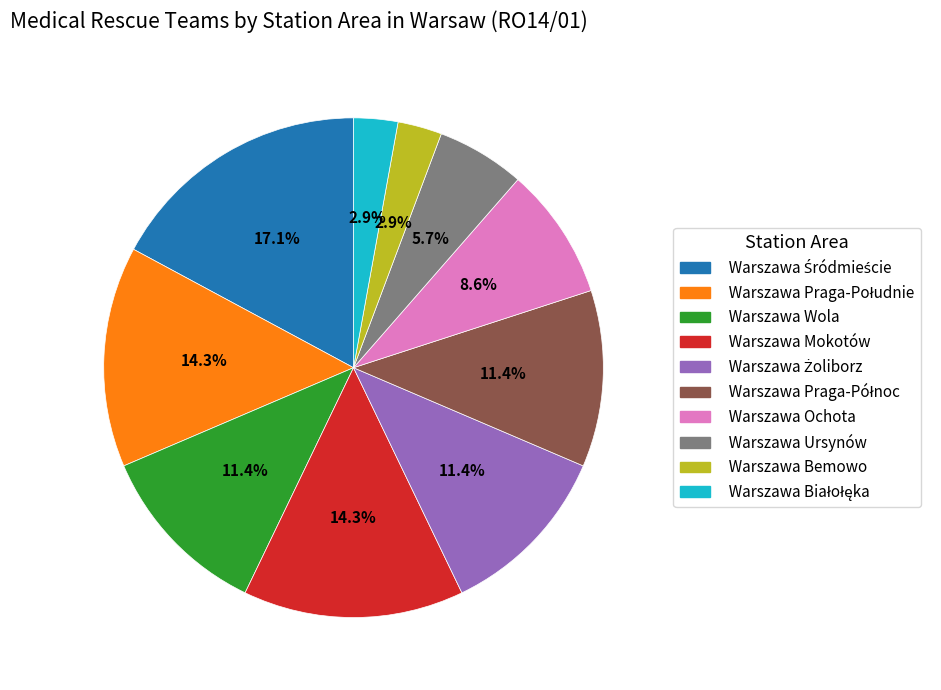

Is there a majority slice in this chart?

No